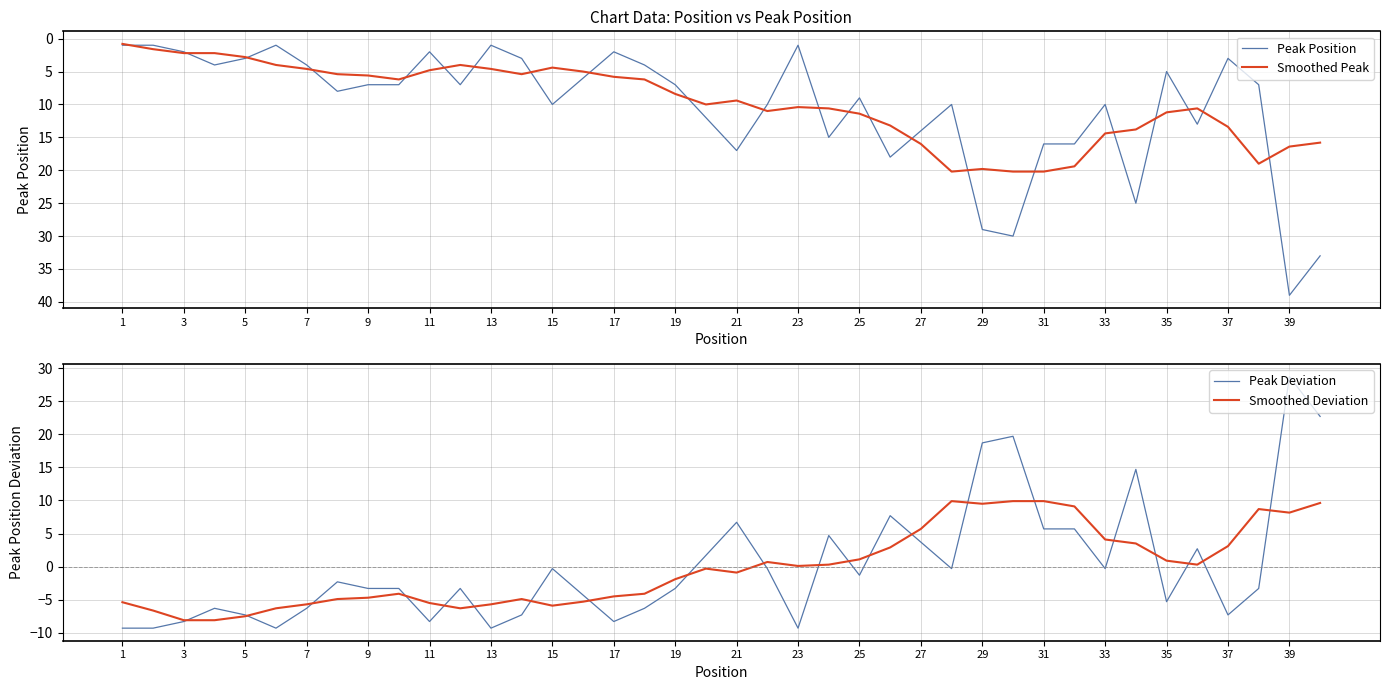

What is the highest value of the Smoothed Peak series?

20.2